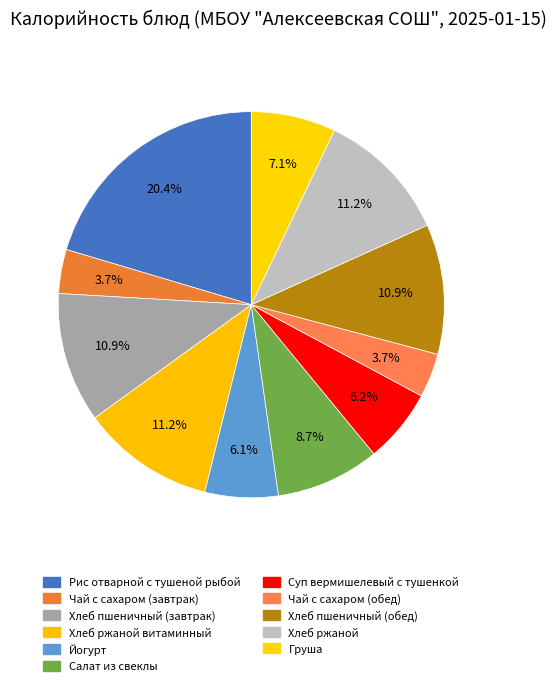

Which slice is the largest?

Рис отварной с тушеной рыбой